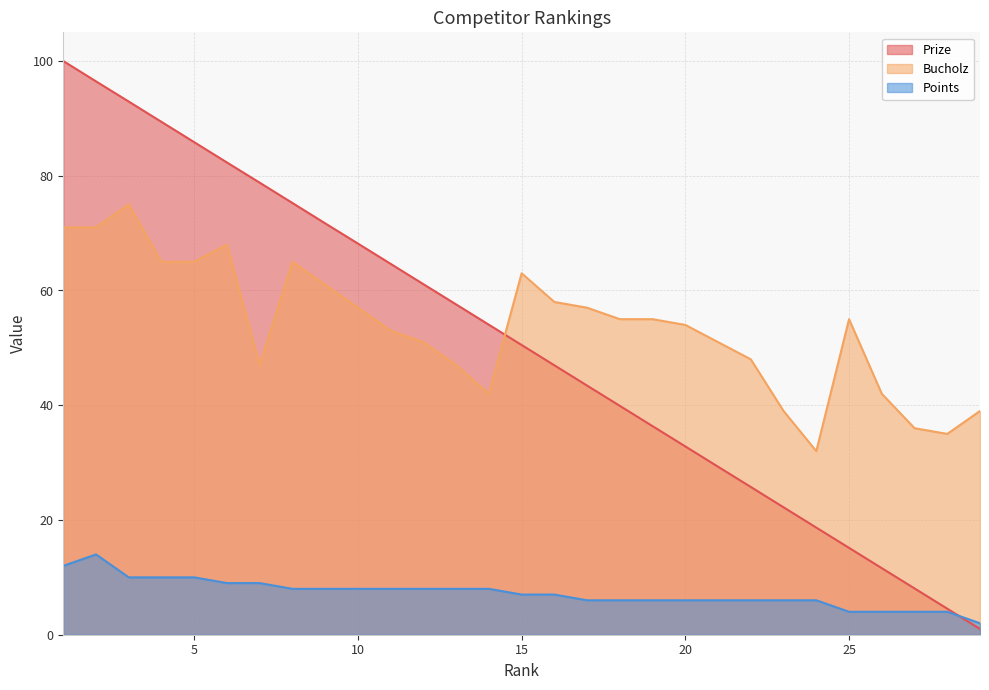

Count the number of categories in the chart.

29